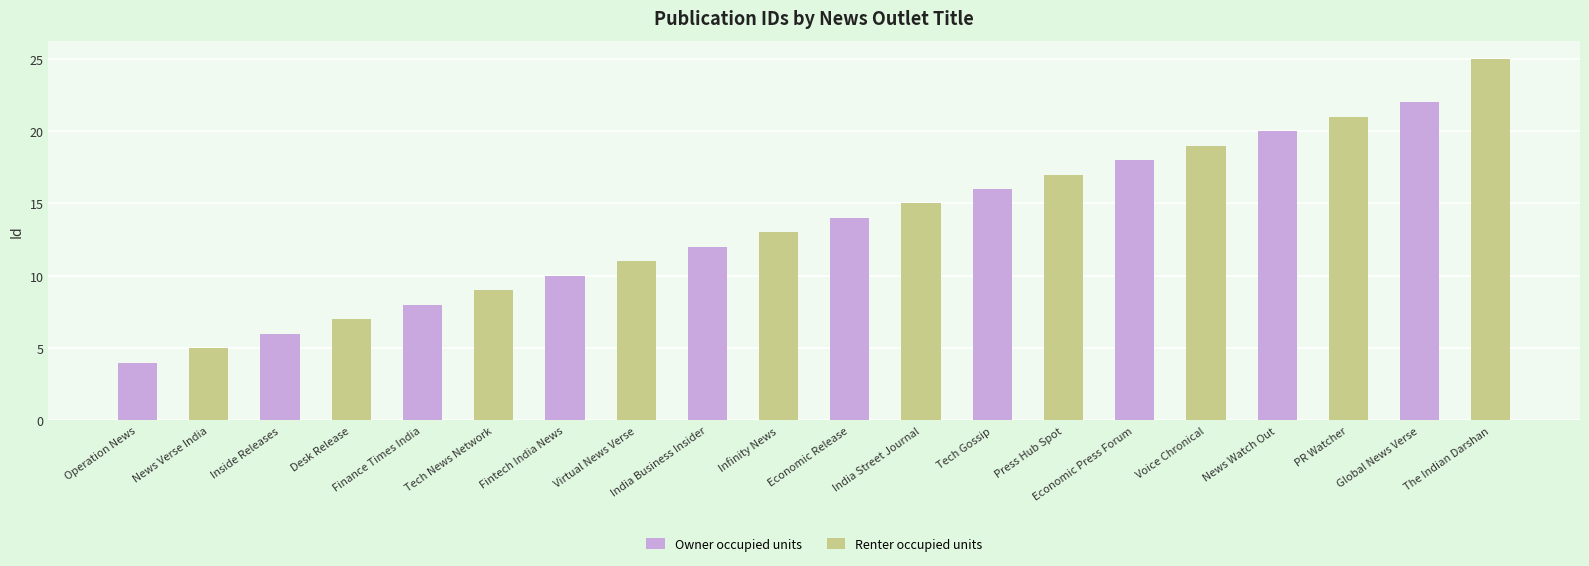

List the labels in order of Renter occupied units value, largest first.

Global News Verse, News Watch Out, Economic Press Forum, Tech Gossip, Economic Release, India Business Insider, Fintech India News, Finance Times India, Inside Releases, Operation News